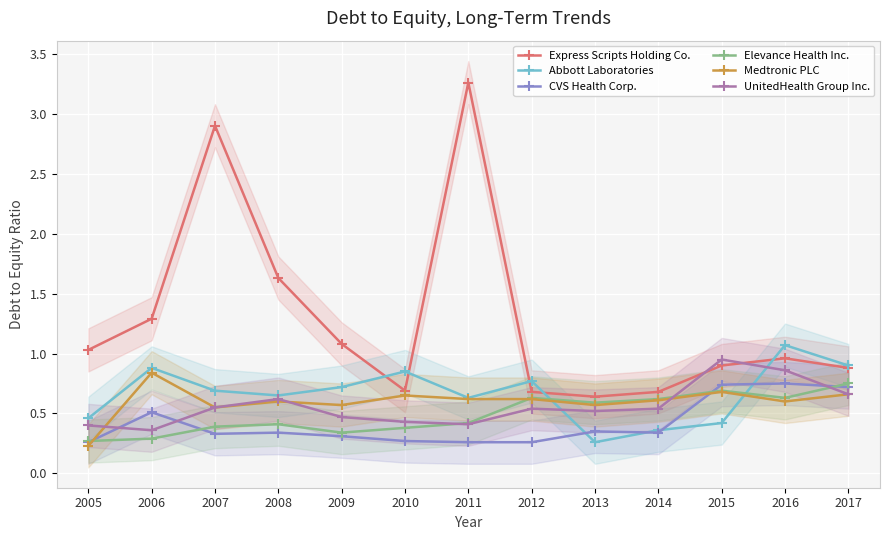

Is the value of Elevance Health Inc. at 2009 greater than the value of Medtronic PLC at 2008?

No